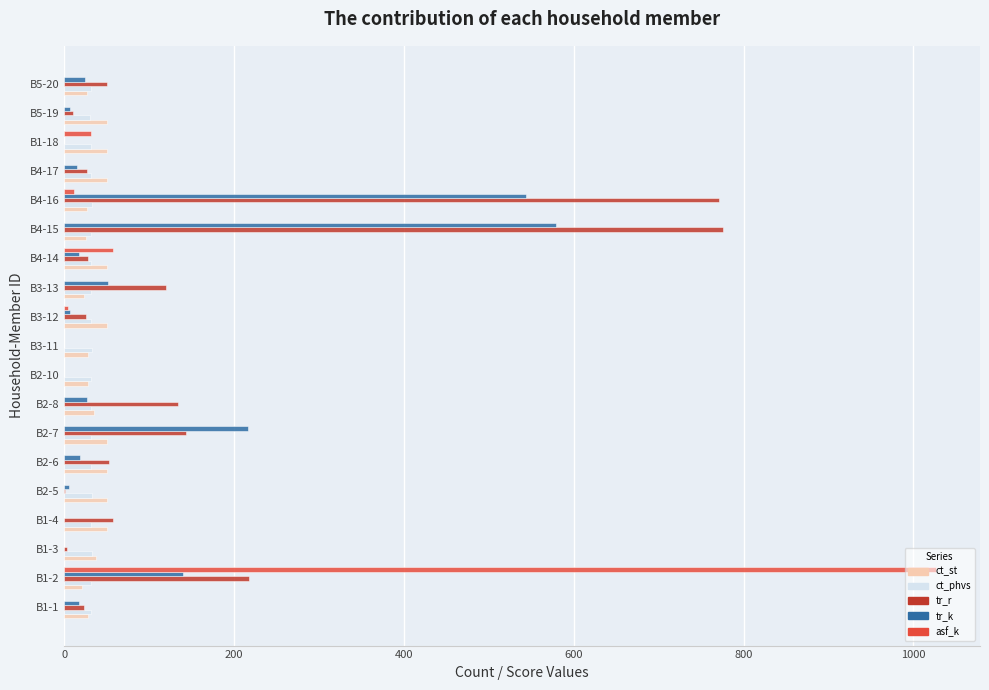

The value of ct_st at B2-10 is 28.2. True or false?

True